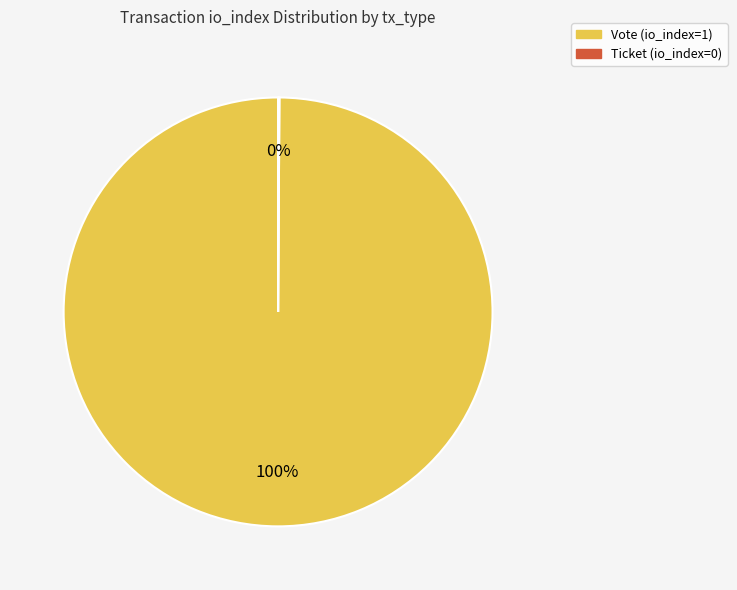

Which slice is the largest?

Vote